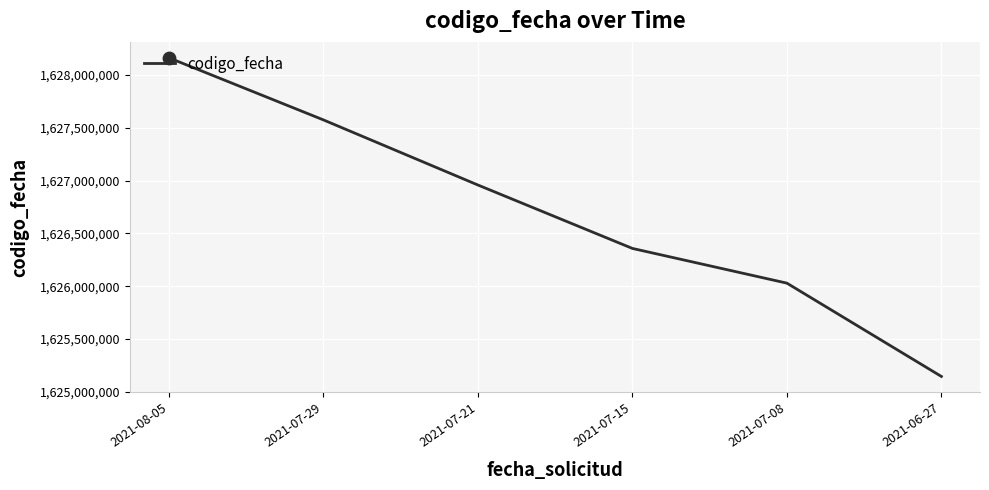

What is the change in value from 2021-06-27 to 2021-08-05?

+3013492